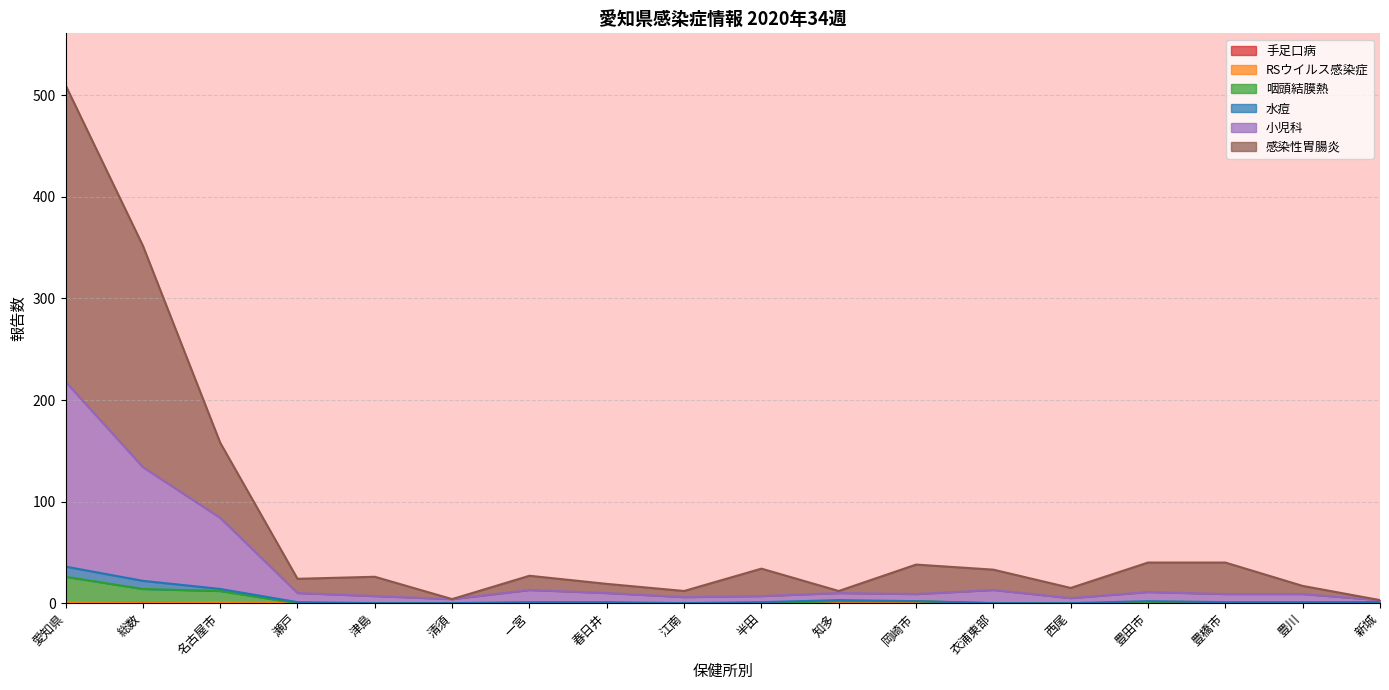

Which category has the highest value across all series?

愛知県